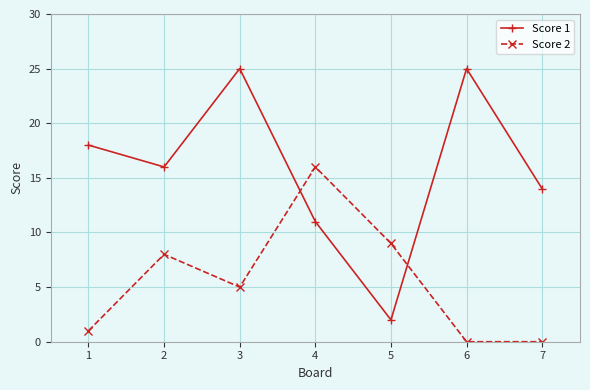

How many times do Score 1 and Score 2 cross each other?

2